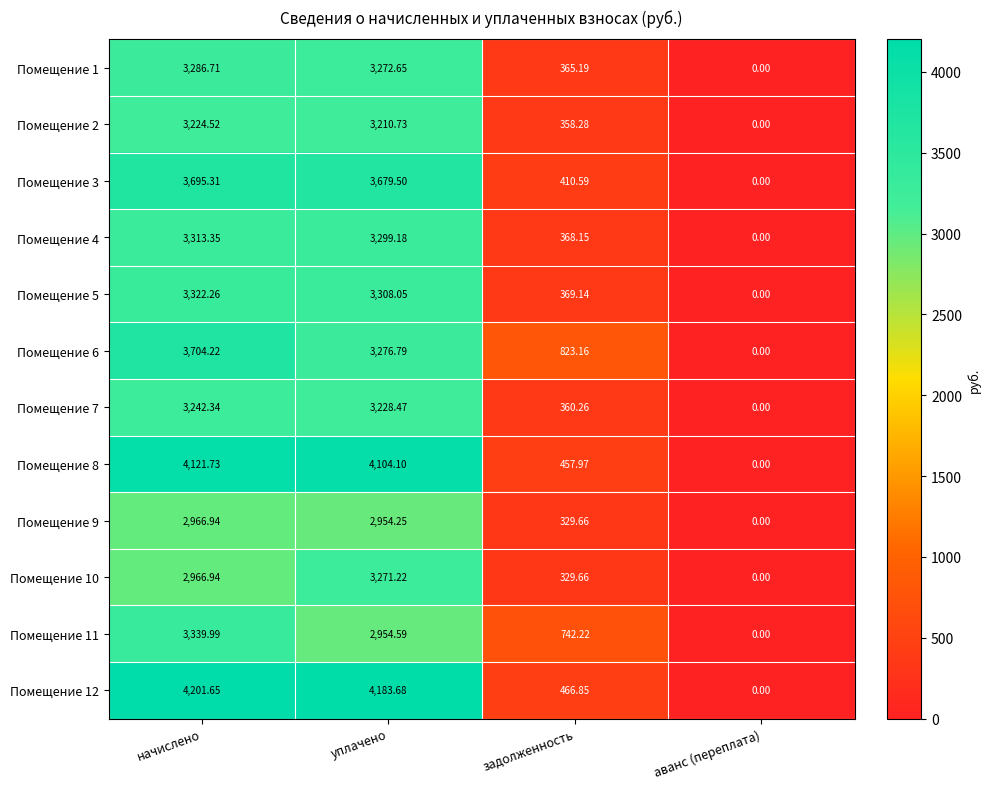

Where does the Помещение 12 series first go above 4183?

начислено